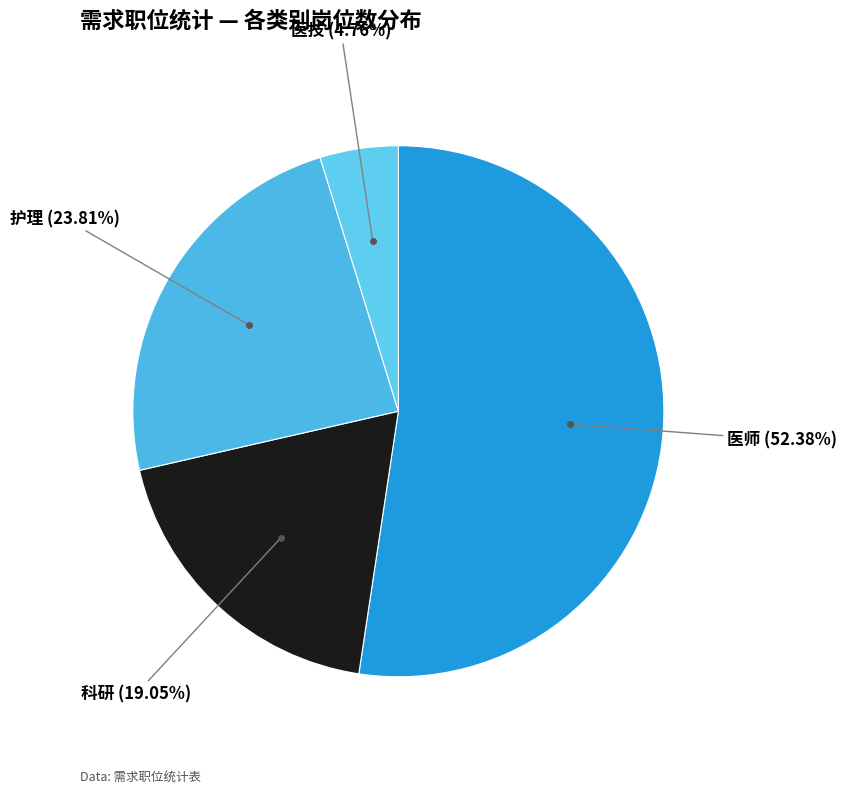

What percentage is the 医技 slice, to the nearest percent?

5%